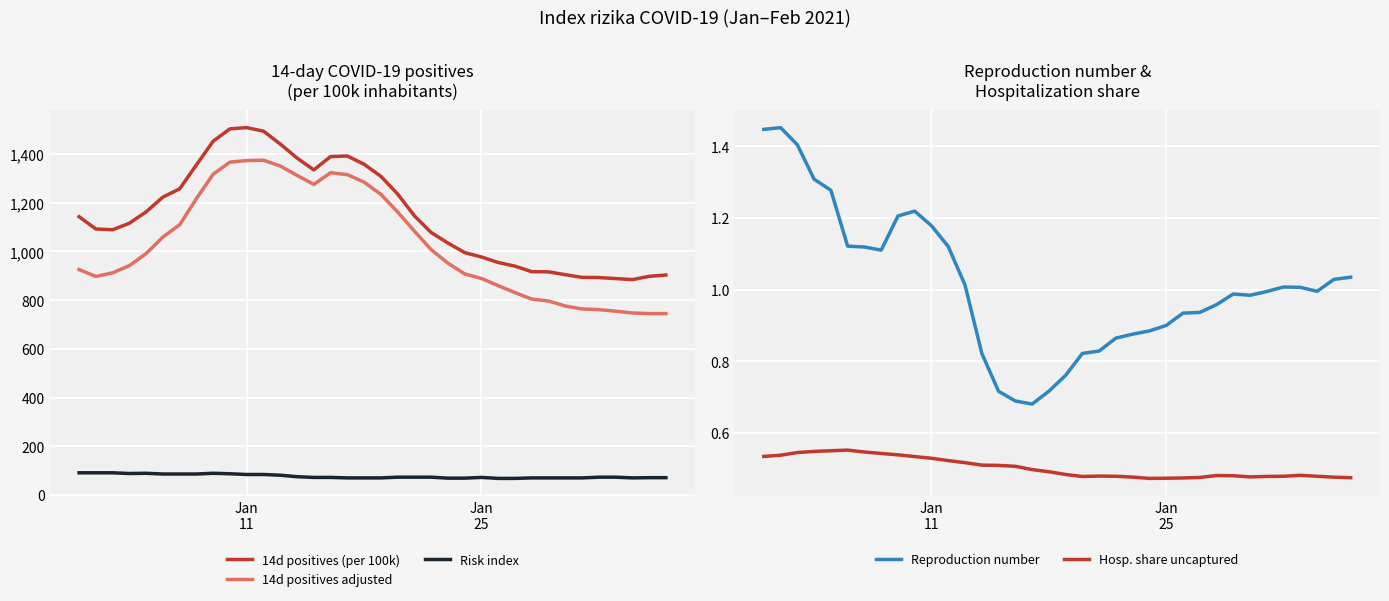

How many values in the 14d positives (per 100k) series are below 1142?

18